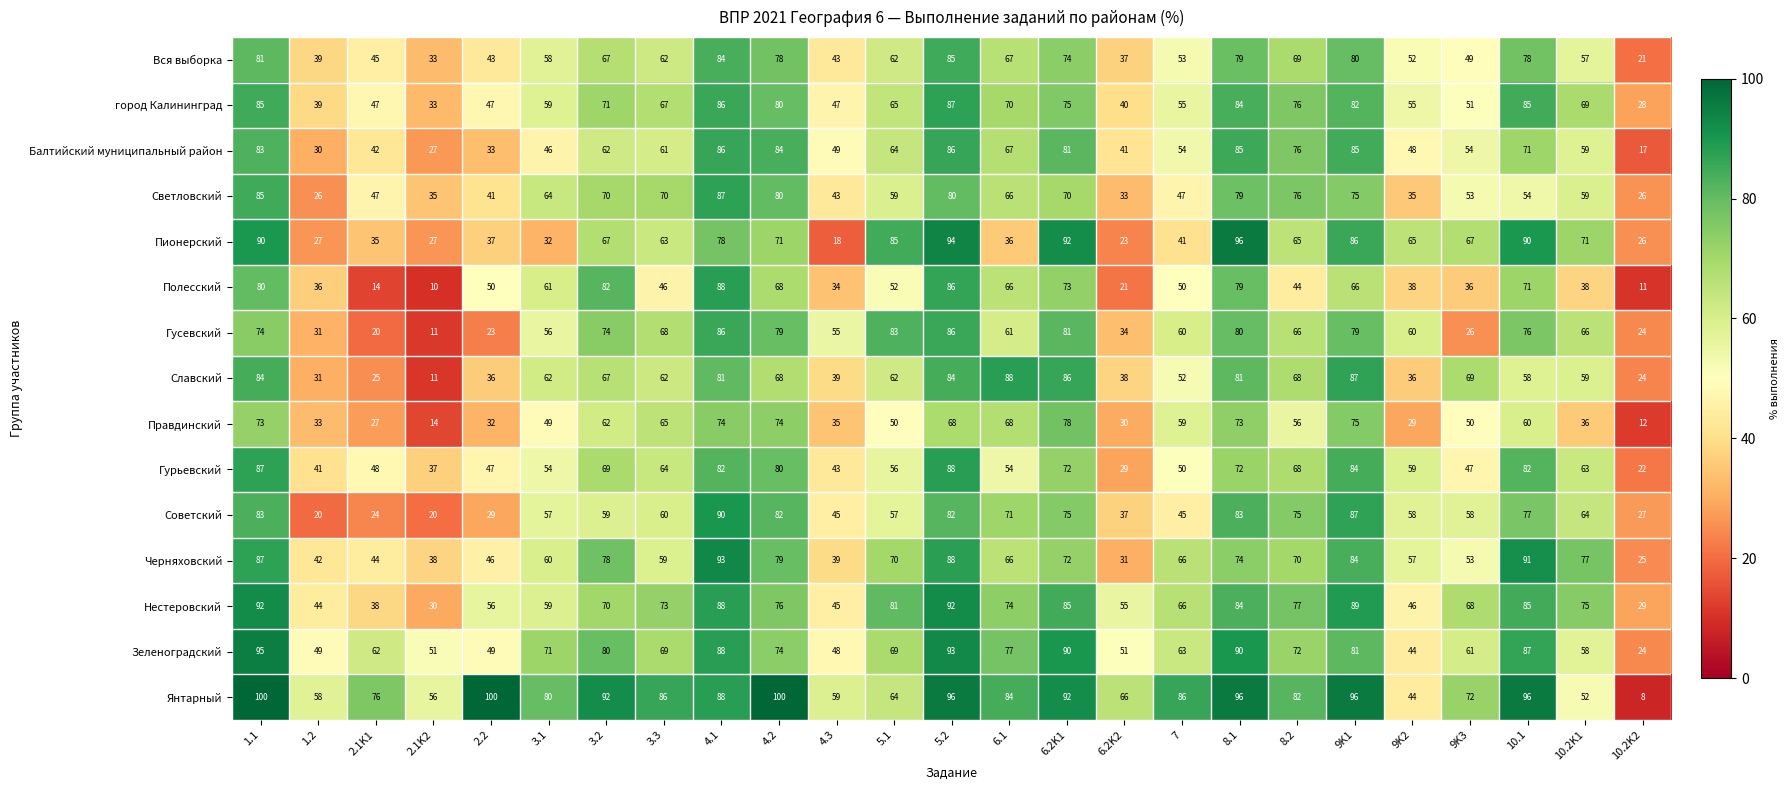

What is the sum of the Вся выборка values at 10.1 and 10.2K1?

135